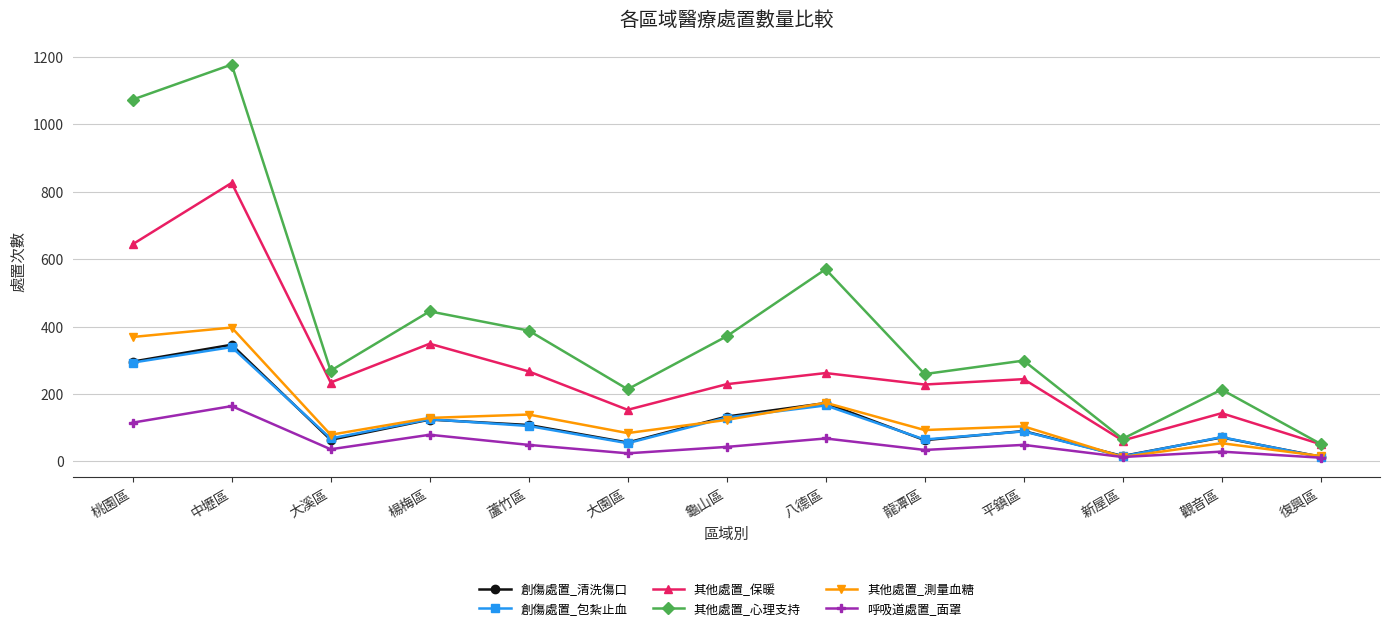

At which category is the sum across all series the highest?

中壢區